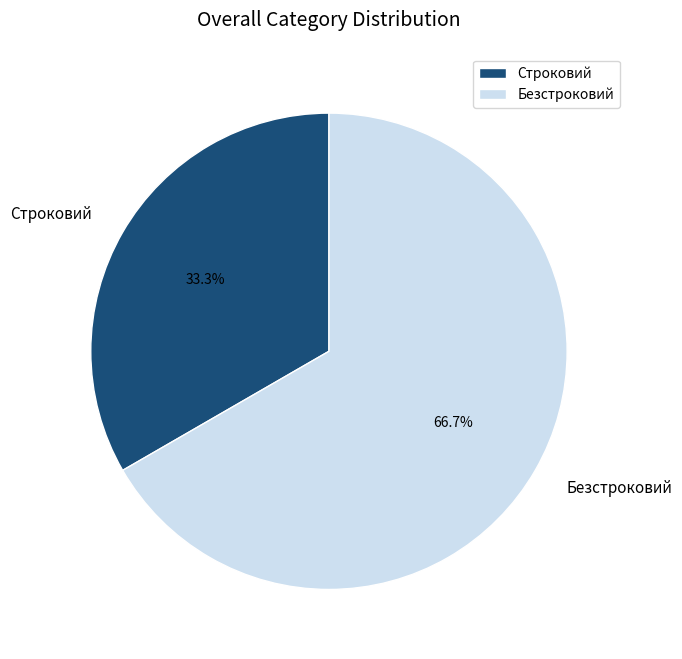

How many segments does this pie chart have?

2